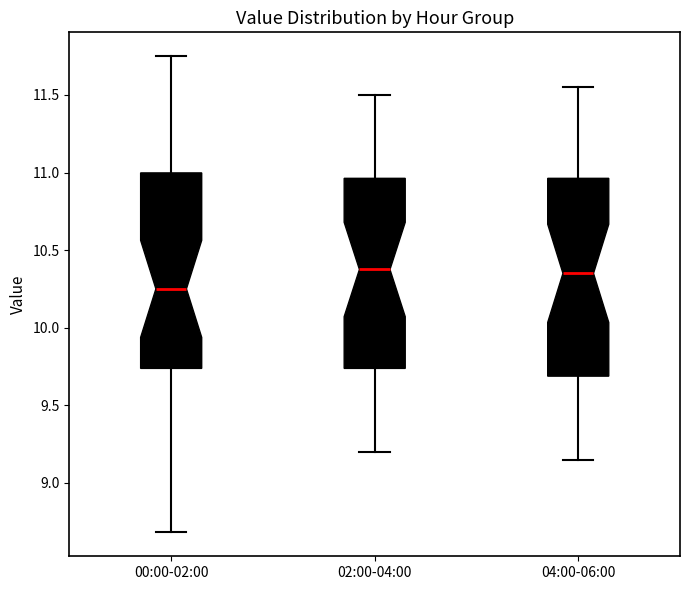

Where is the upper edge of the box for 00:00-02:00 on the y-axis? The values are not printed on the chart, so give them approximately, as read against the axis.

11.00